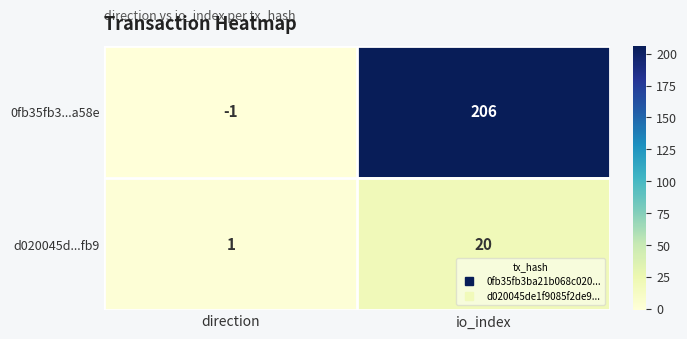

Which category has the lowest value in the d020045d...fb9 series?

direction